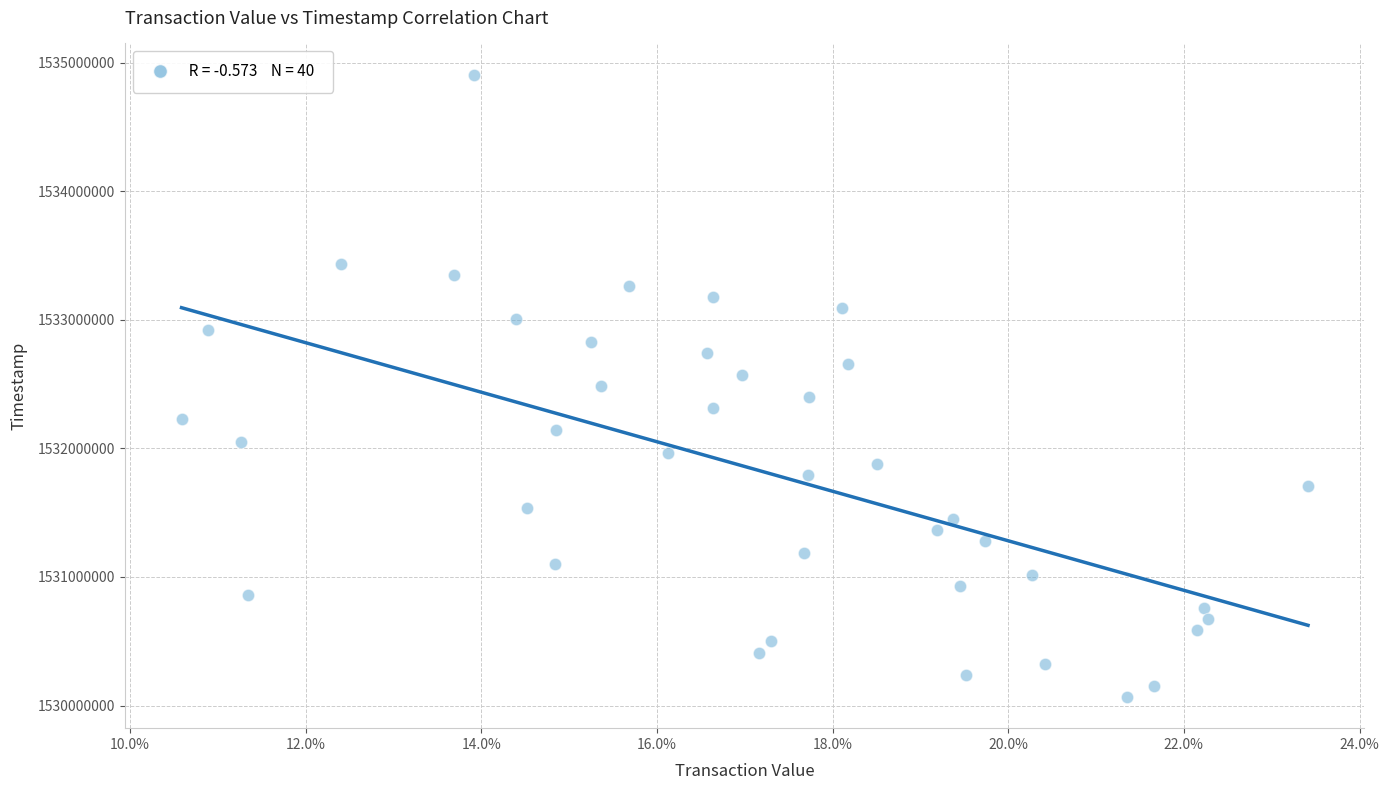

What is the range of Y values (max minus min)?

4840534